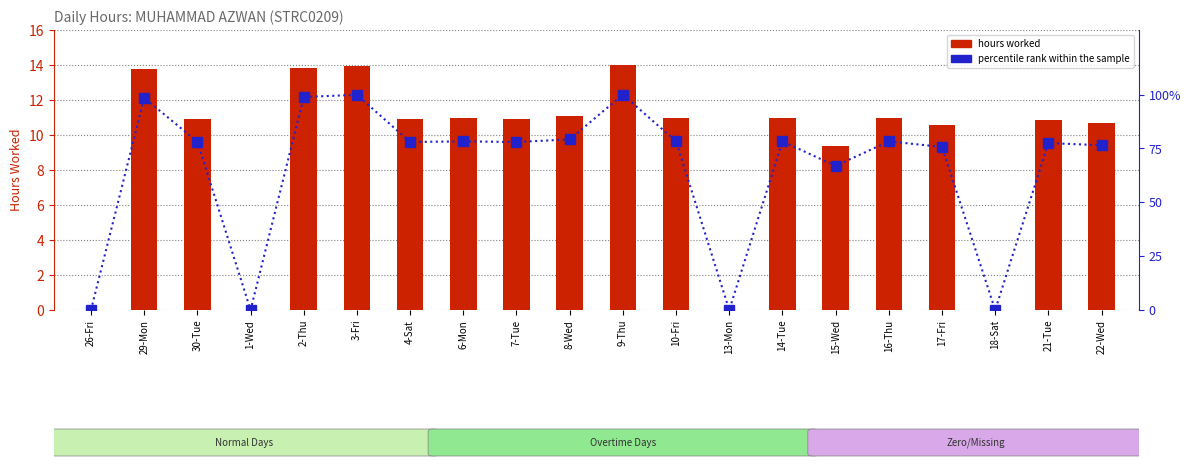

What is the difference between the maximum and second lowest values in the hours worked series?

14.0